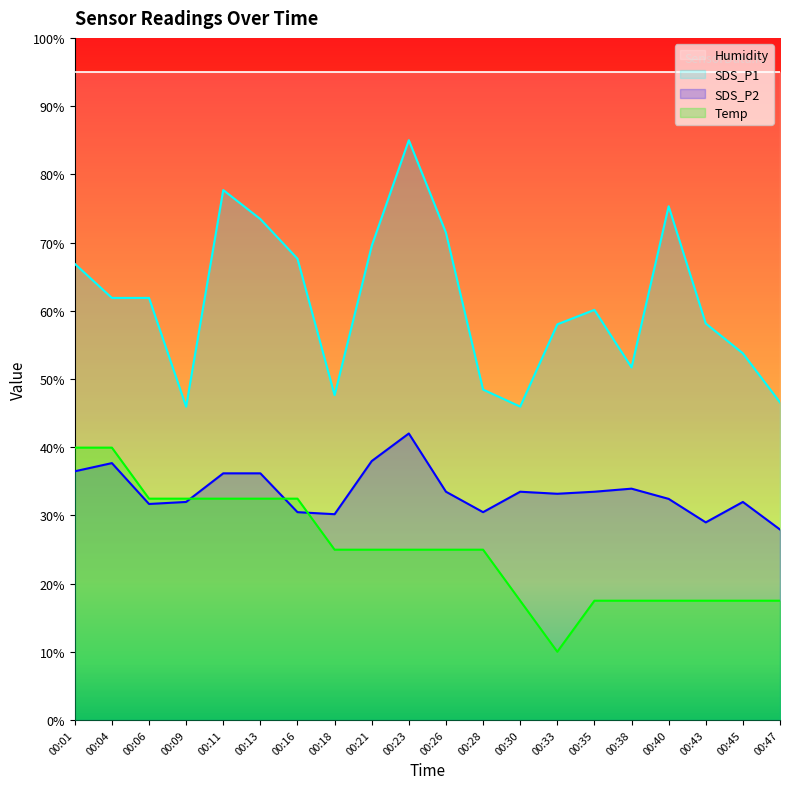

Between 00:40 and 00:45, which series saw the biggest shift?

SDS_P1